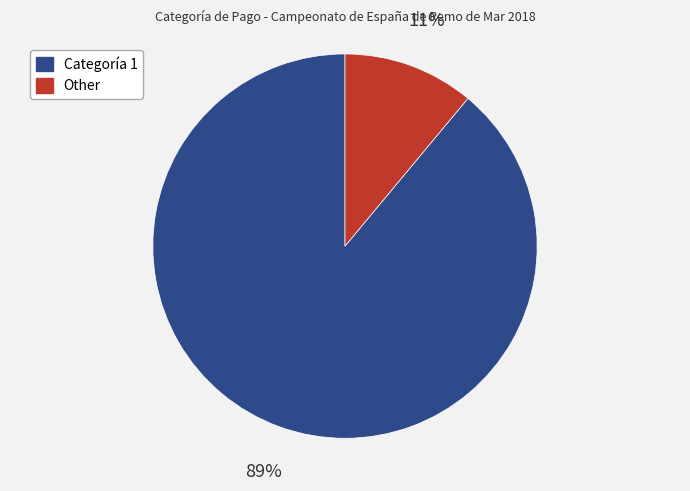

Is it true that Other is 11% of the pie?

True